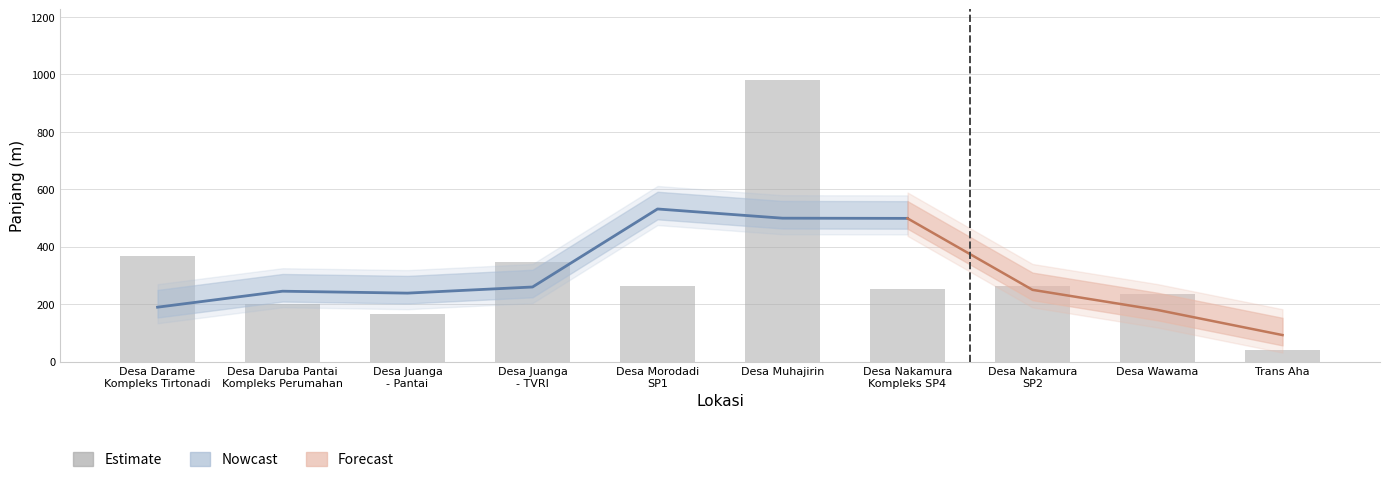

Reading left to right, what are all the values shown in this chart?

368.0	200.0	166.8	348.0	264.0	981.0	252.0	262.0	235.0	42.0